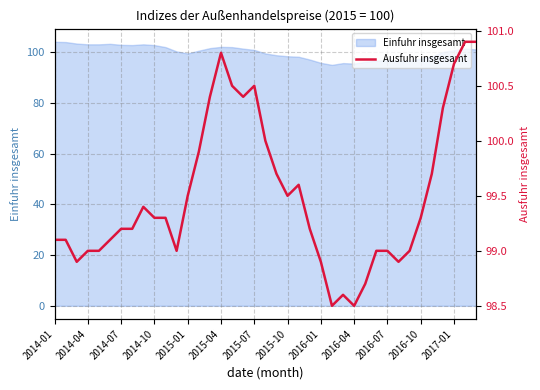

The value of Einfuhr insgesamt at 2016-04 is 48.3. True or false?

False